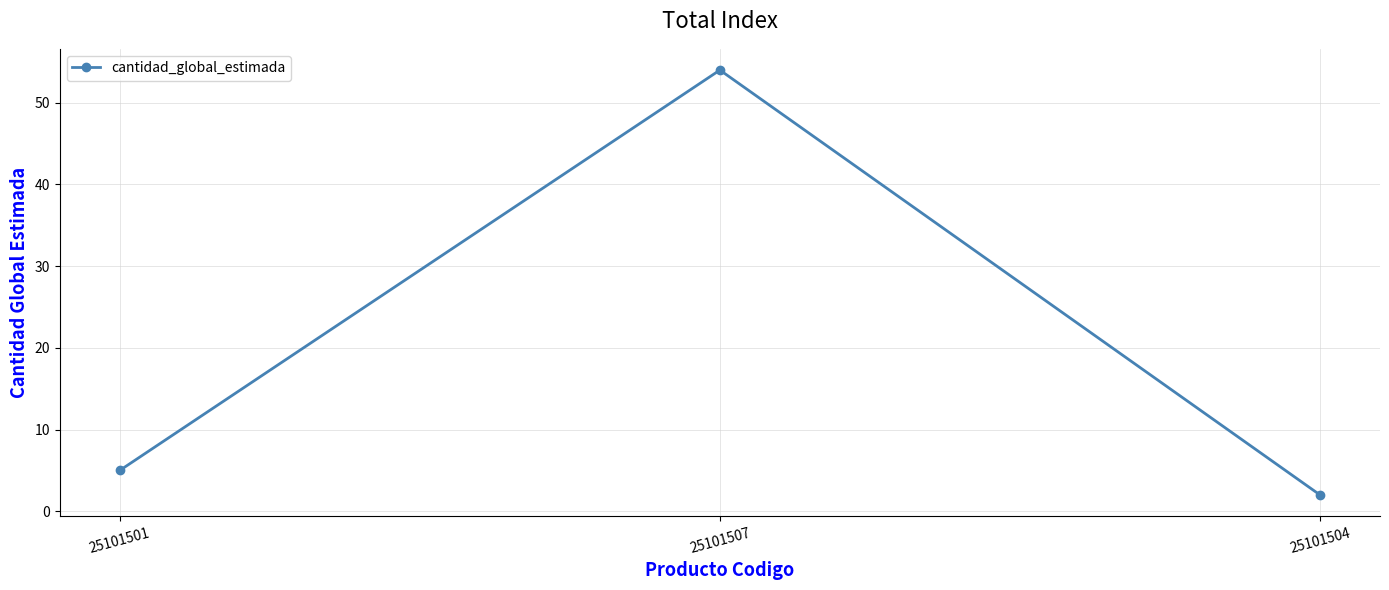

How many distinct data groups are displayed?

1